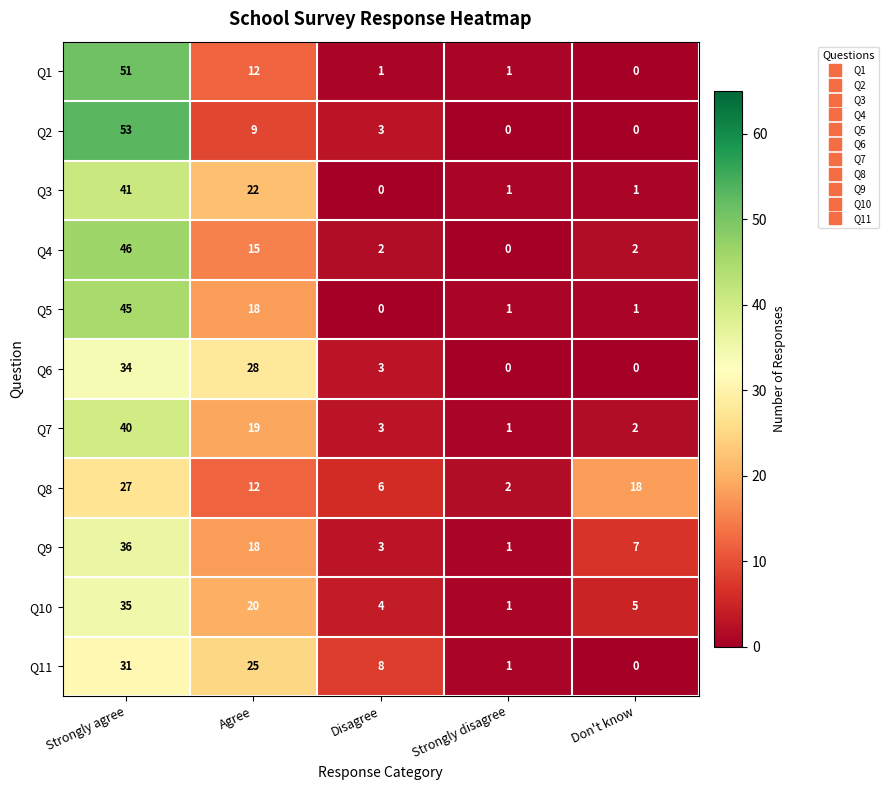

List the series in order of their peak value, lowest first.

Q8, Q11, Q6, Q10, Q9, Q7, Q3, Q5, Q4, Q1, Q2